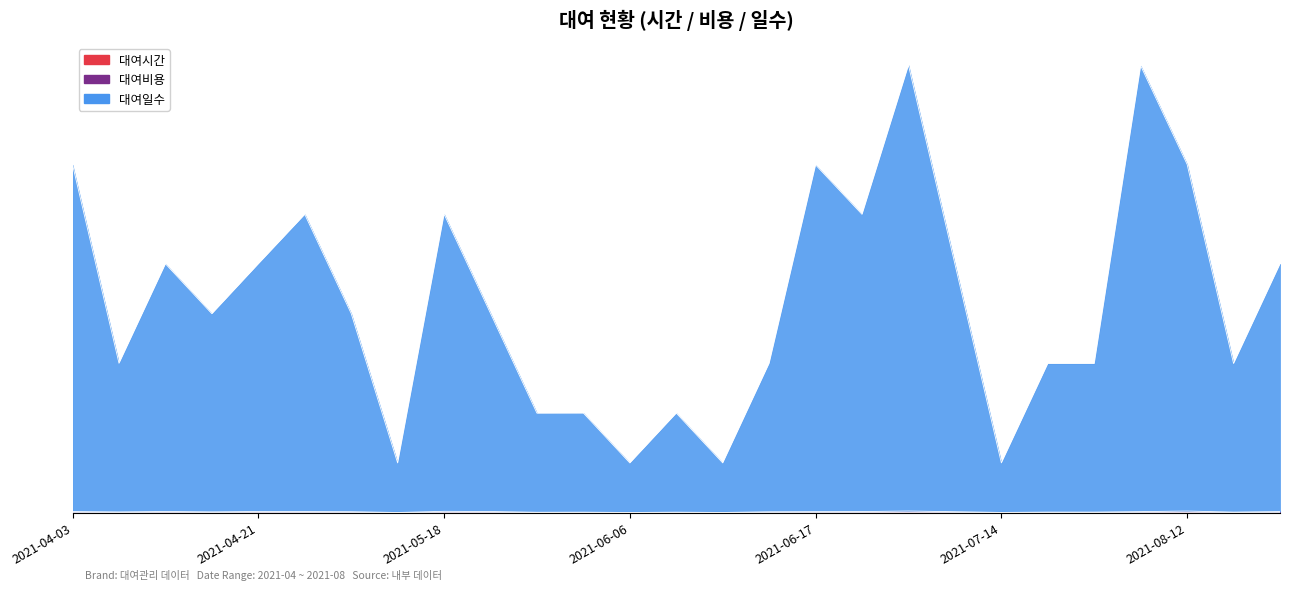

What is the label of the 22nd point from the left?

2021-07-23